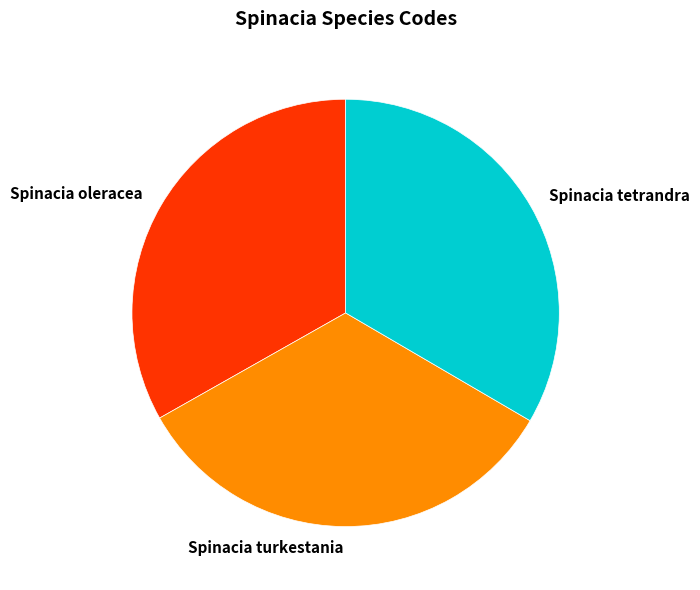

Does Spinacia turkestania represent more than half of the total?

No